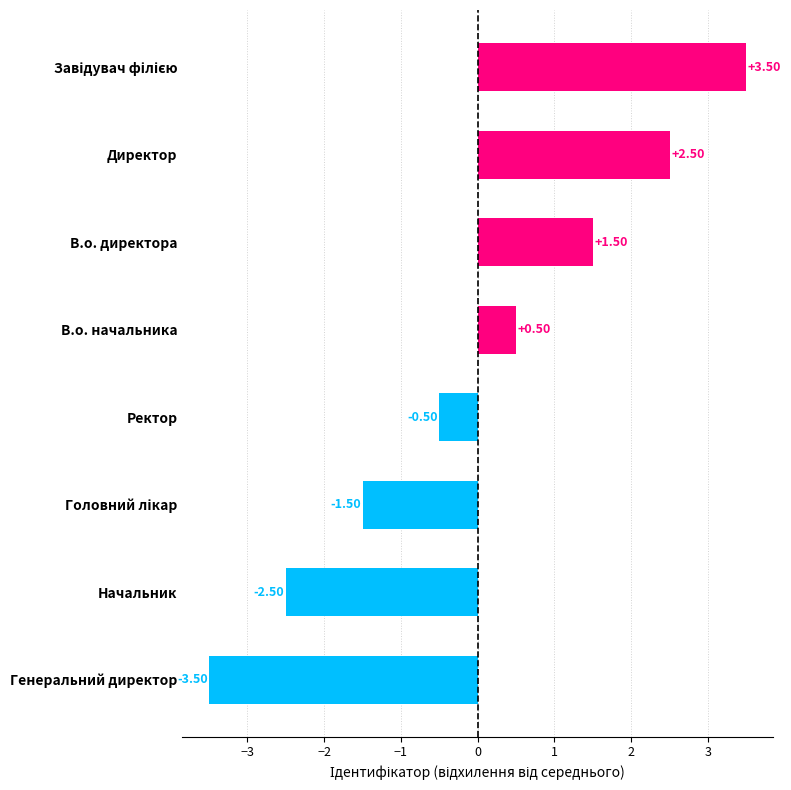

What is the change in value from Ректор to В.о. директора?

+2.0